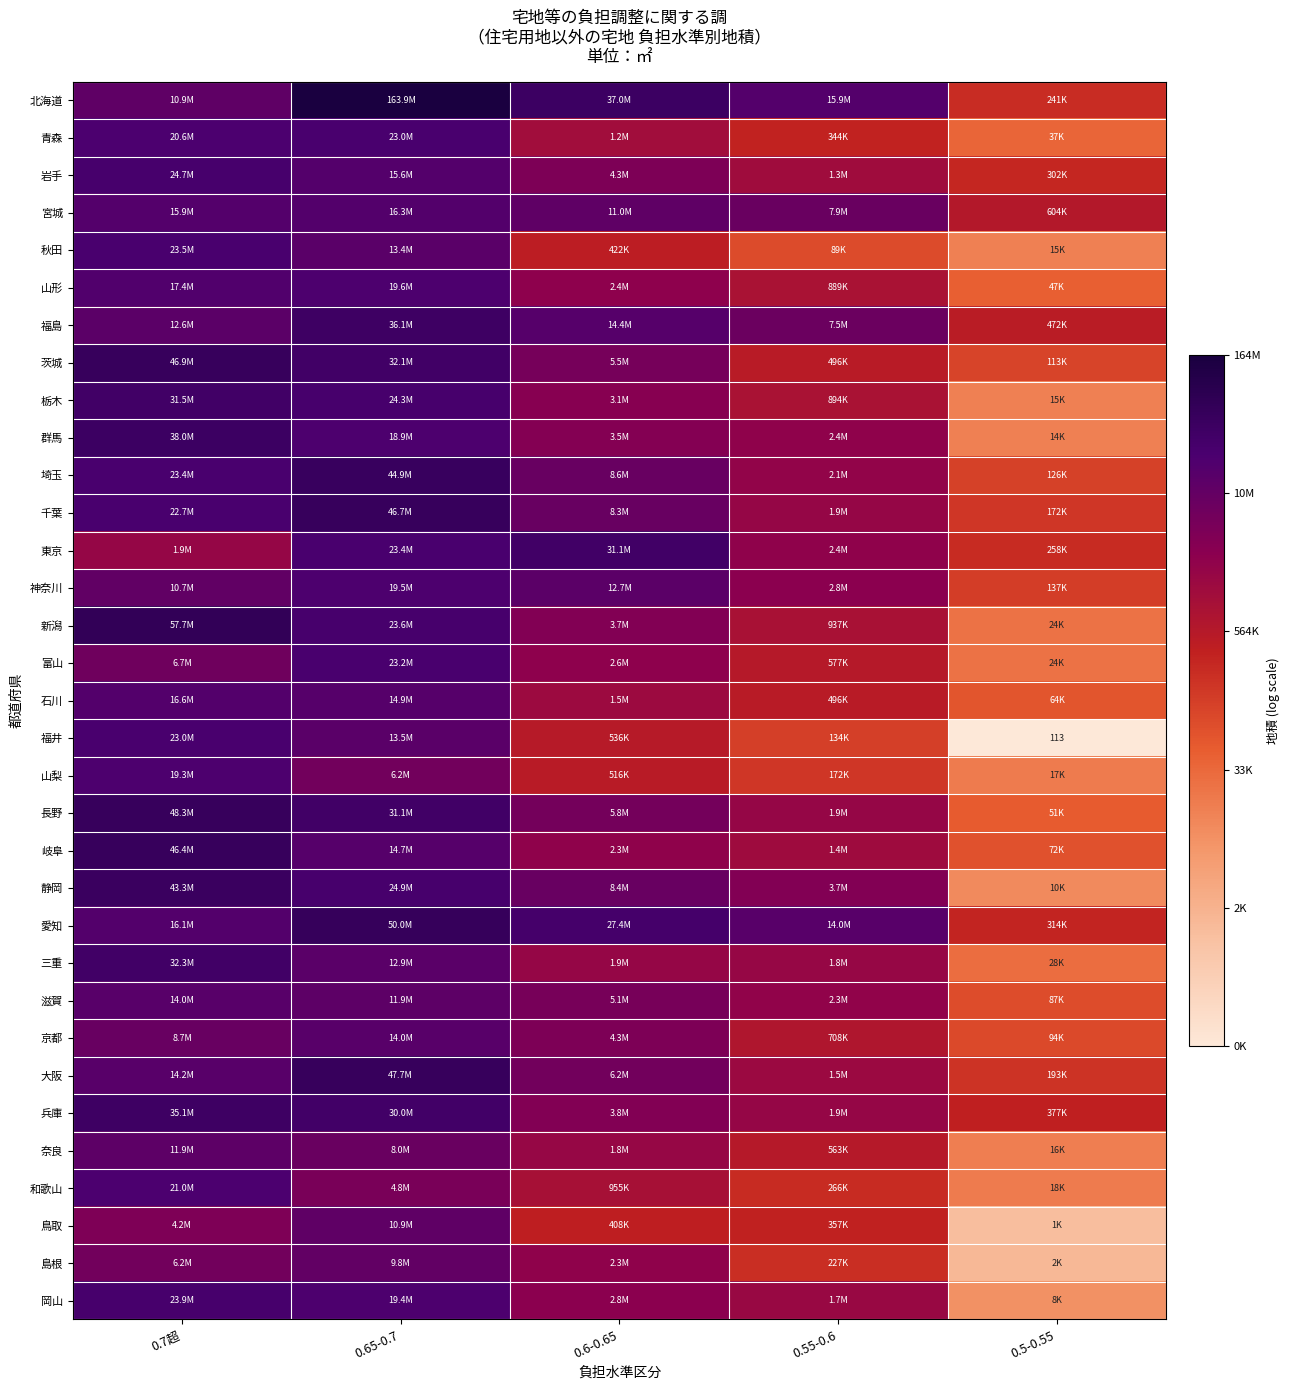

Which series has the largest total across all categories?

北海道